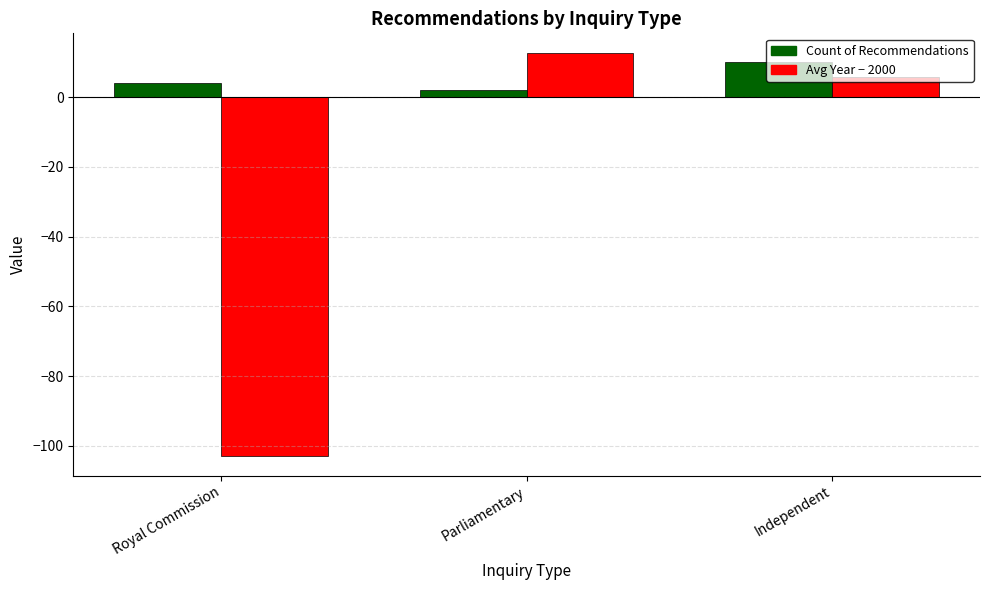

At which label does Avg Year − 2000 first exceed 5?

Parliamentary